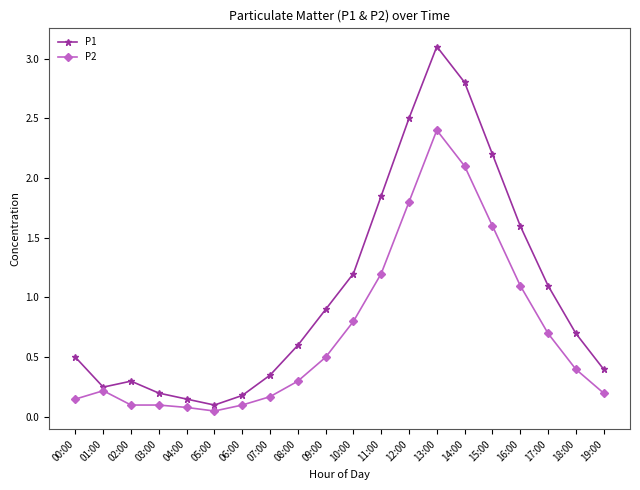

How many interior local valleys does the P1 series have?

2